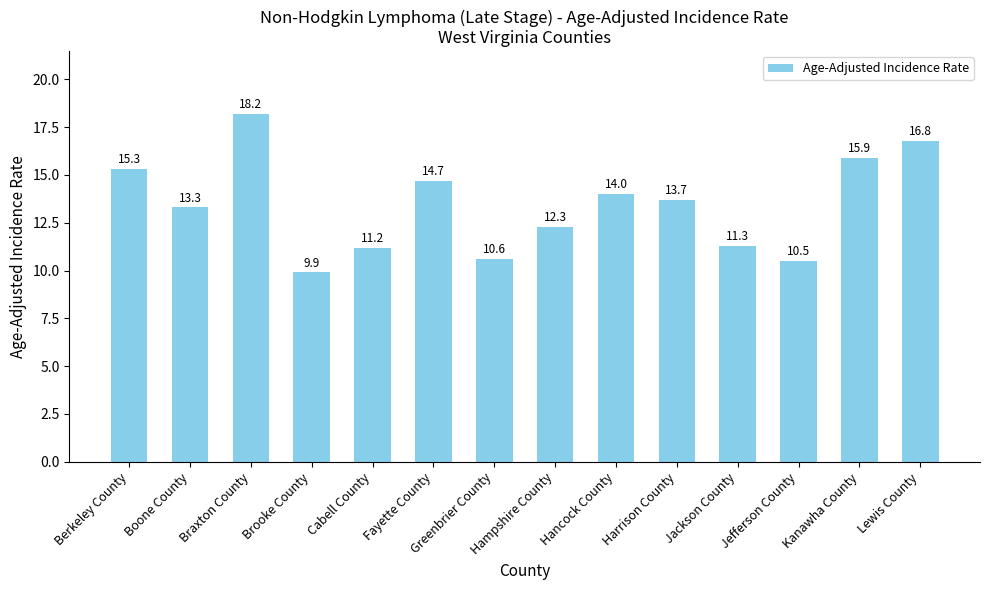

Which has a higher value, Braxton County or Boone County?

Braxton County